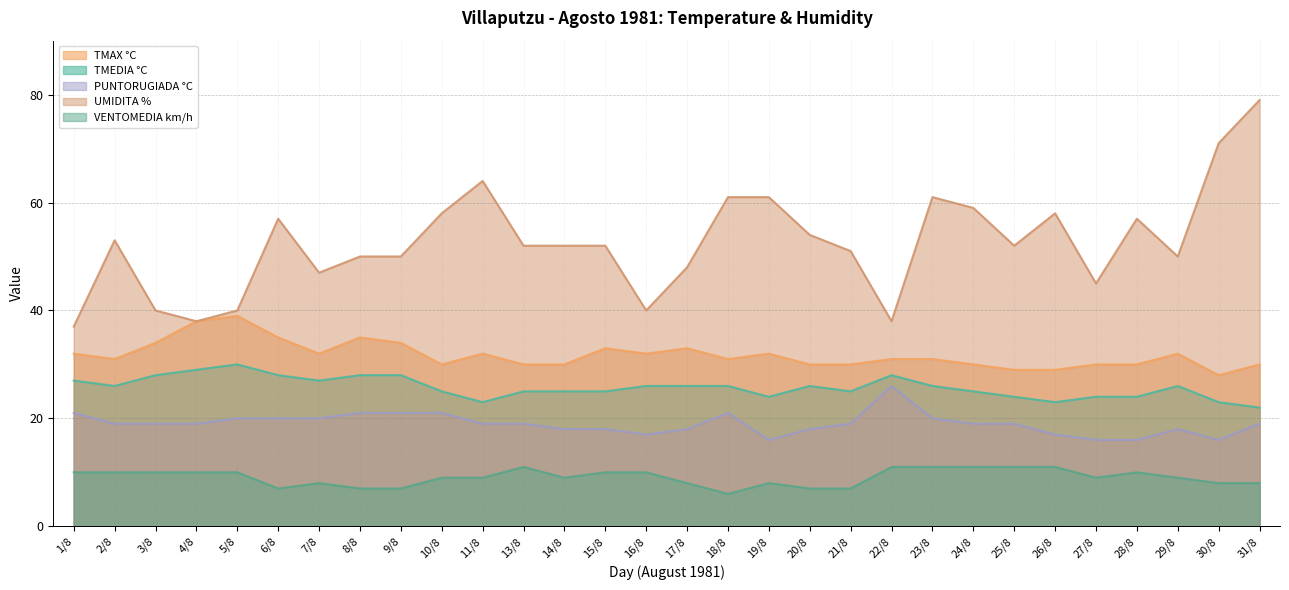

At which category does the chart reach its minimum across all series?

18/8